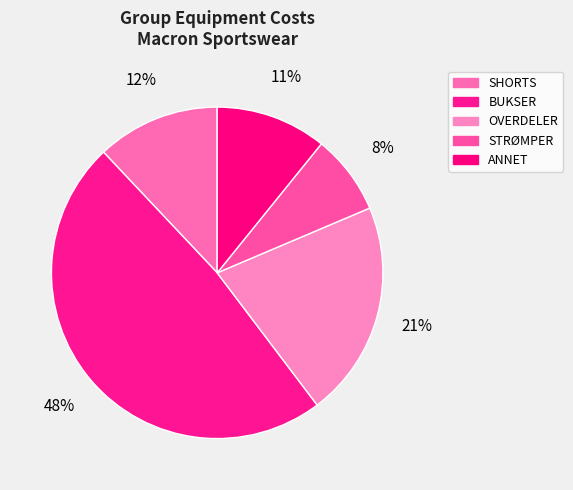

What is the ratio of the value at STRØMPER to the value at OVERDELER?

0.4